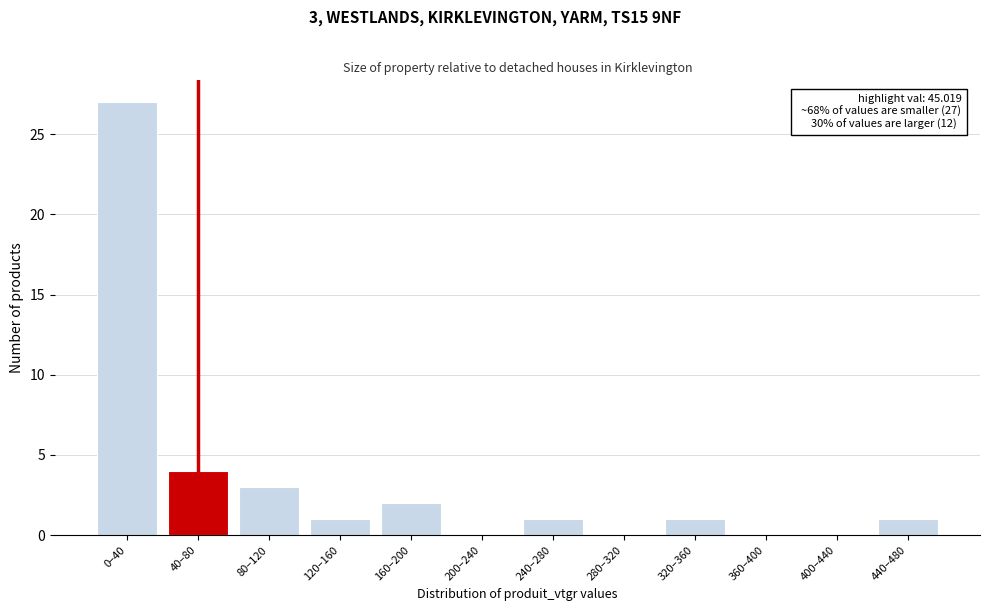

Reading left to right, what are all the values shown in this chart?

0–40=27	40–80=4	80–120=3	120–160=1	160–200=2	200–240=0	240–280=1	280–320=0	320–360=1	360–400=0	400–440=0	440–480=1